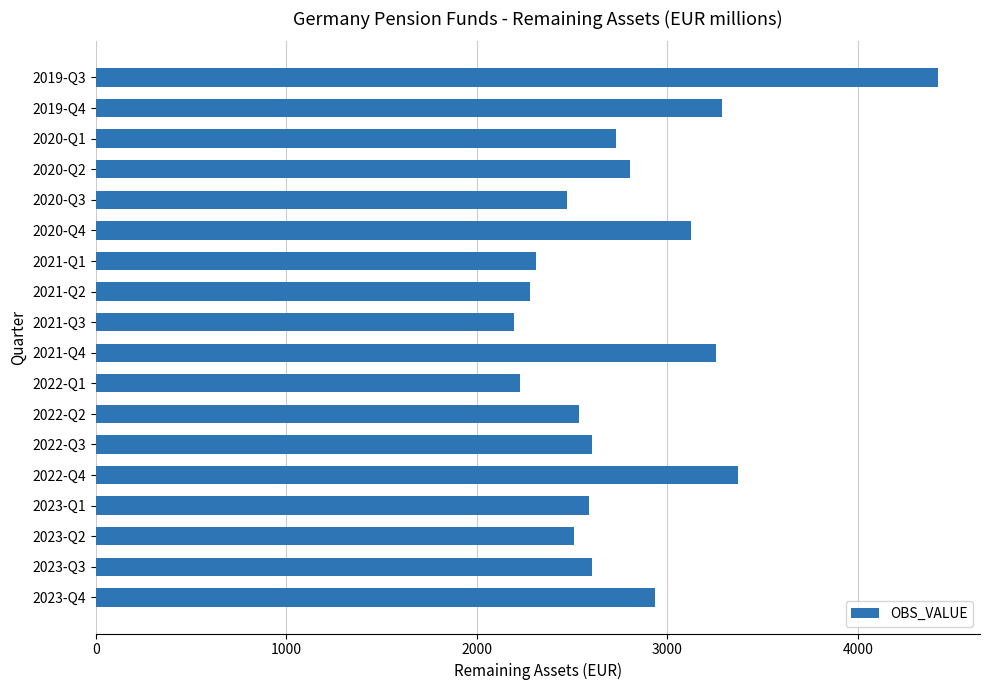

Are the bars grouped side by side (vs. stacked)?

No